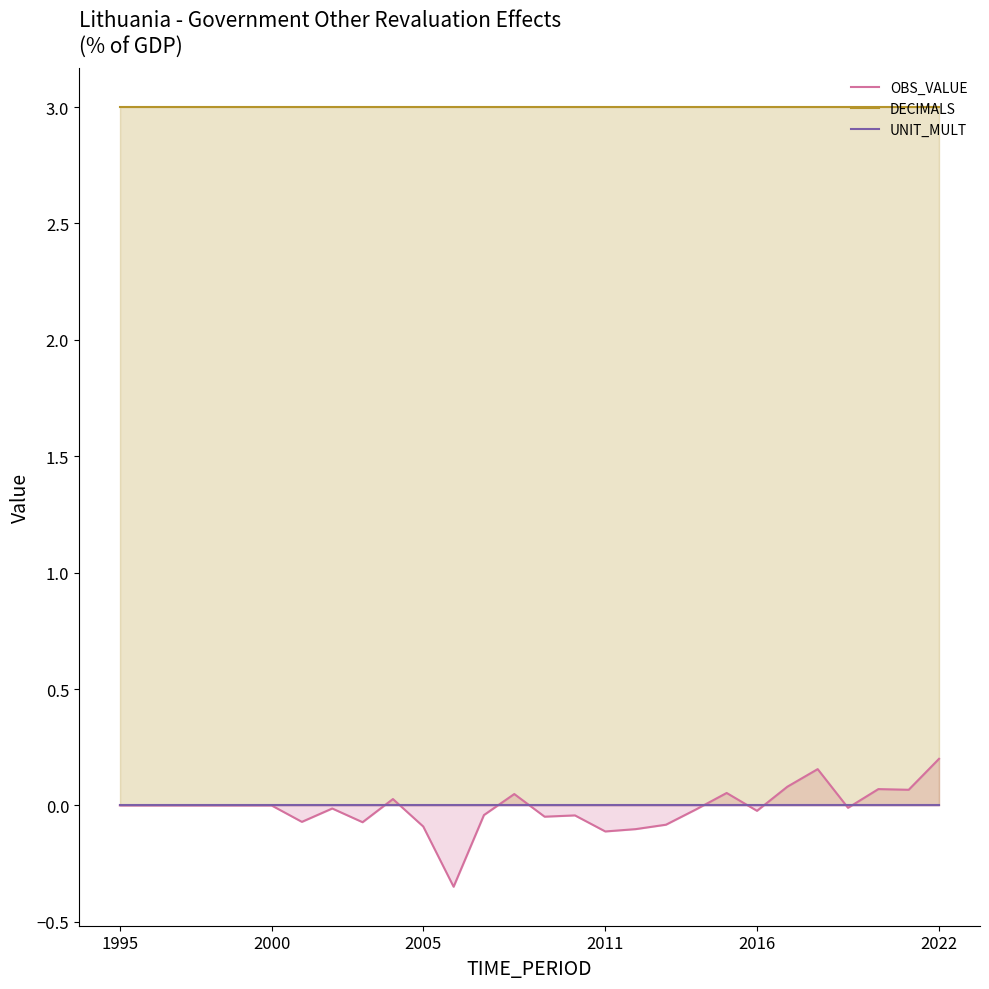

At which category is the sum across all series the highest?

2022